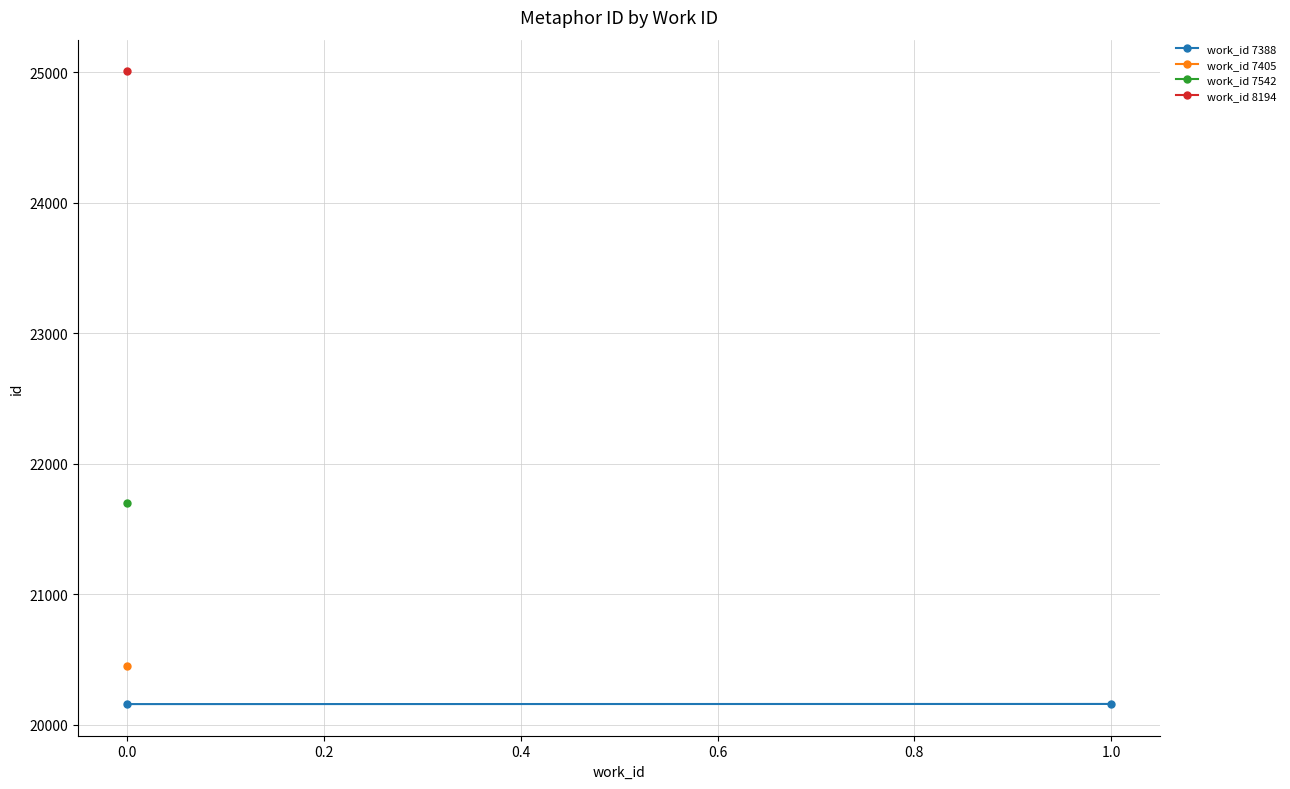

How many lines are shown in the chart?

1